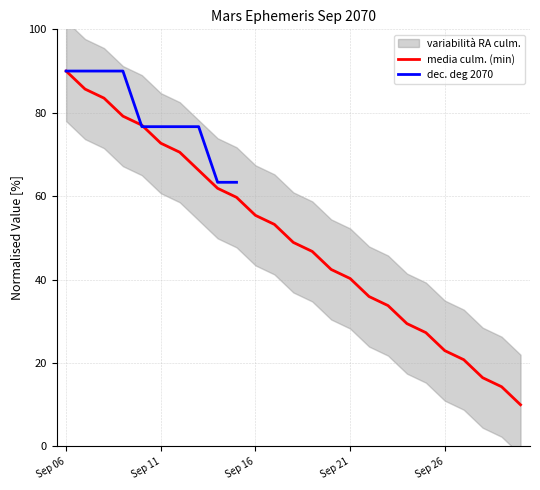

The value of media culm. (min) at Sep 11 is 108.2. True or false?

False